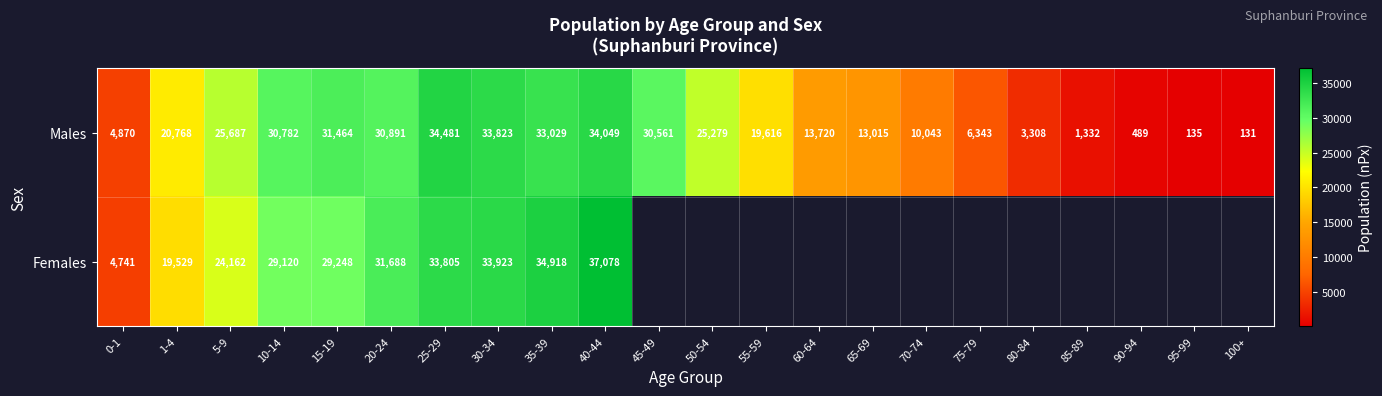

What value does the Males series have at 50-54, to the nearest 100?

25300